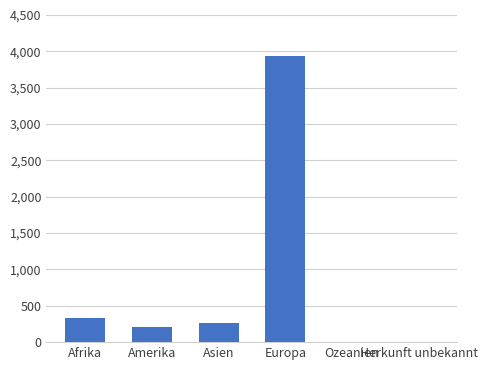

What is the greatest value displayed?

3931